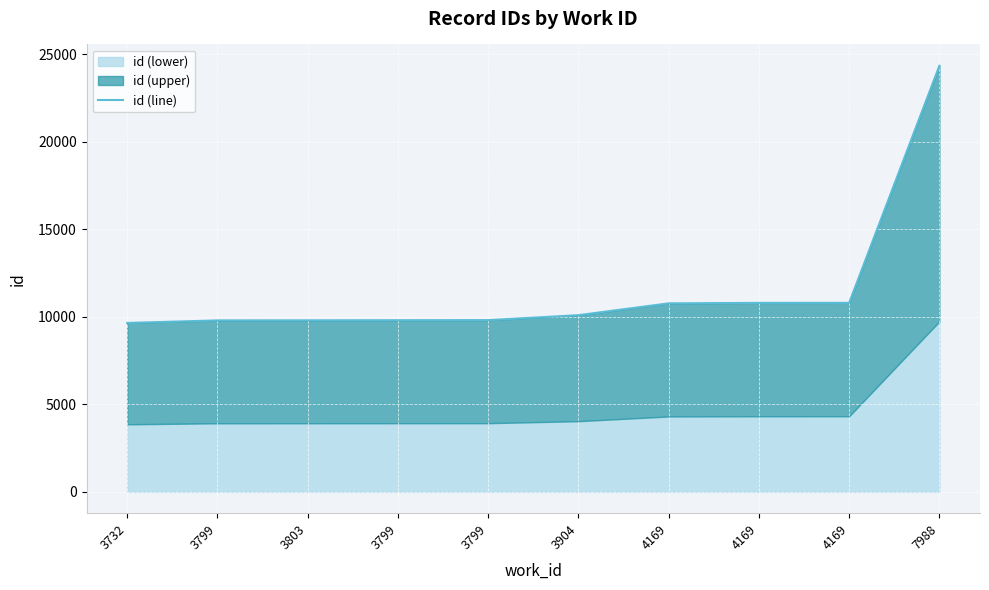

What is the ratio of the value at 3799 to the value at 4169?

0.9